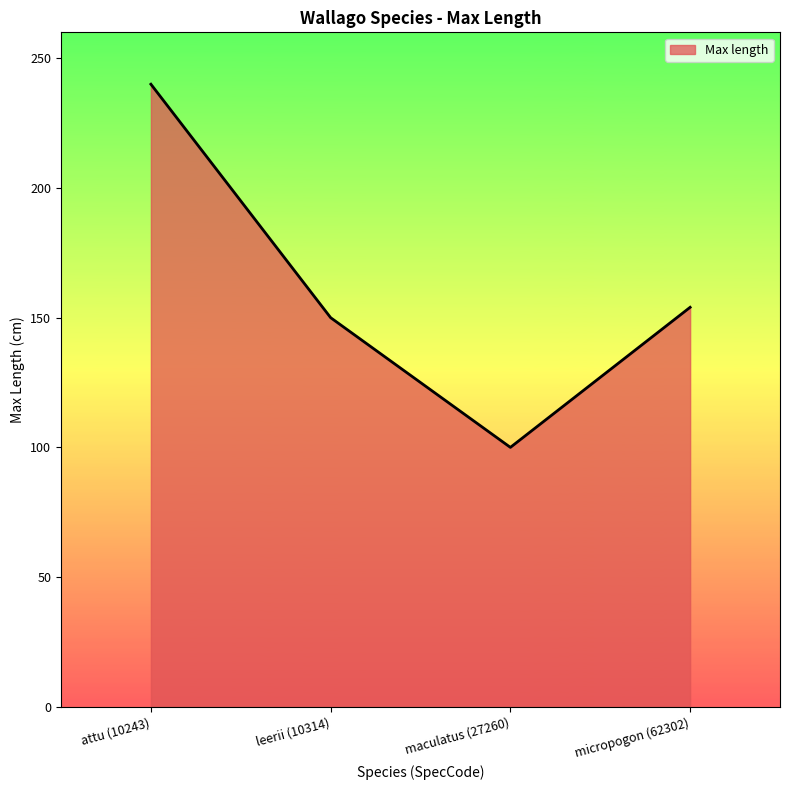

True or false: there are more than 0 points higher than both neighbors.

False